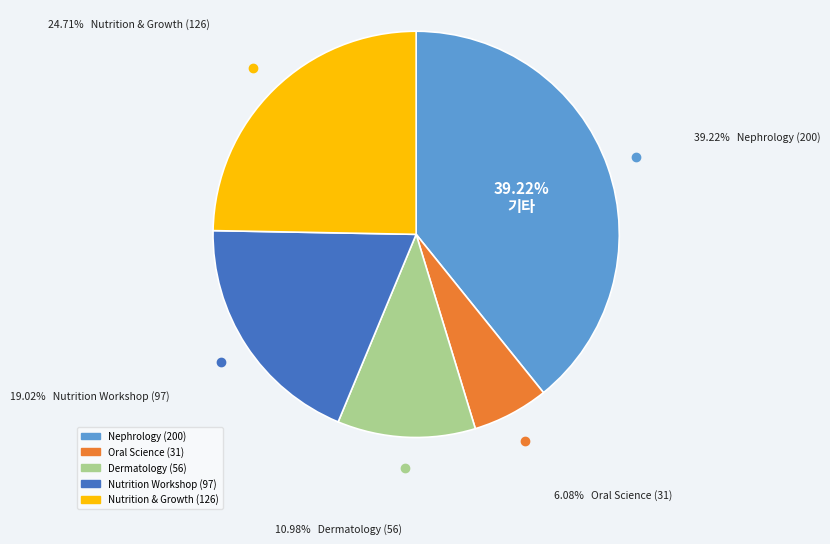

What percentage is the Contributions to Nephrology (200) slice, to the nearest percent?

39%